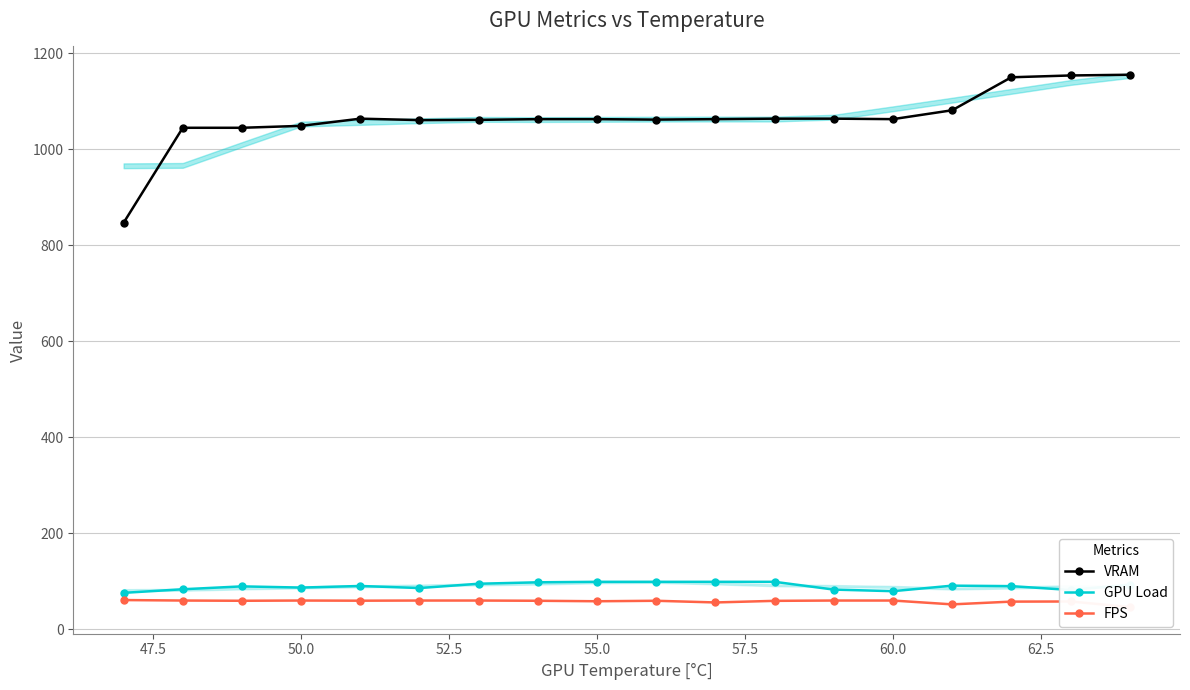

True or false: VRAM has a value of 1063.0 at 55.0.

True